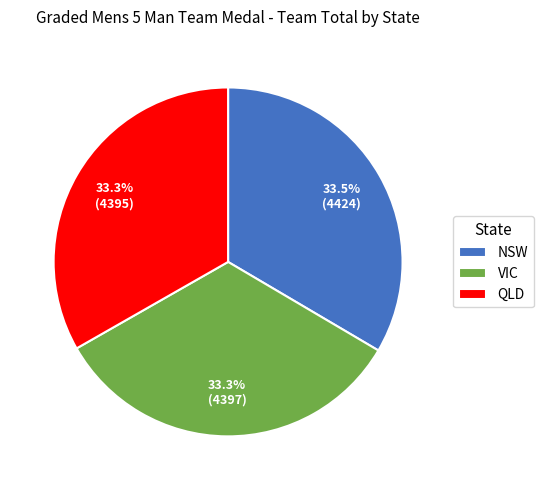

Do VIC and QLD together represent more than half of the pie?

Yes